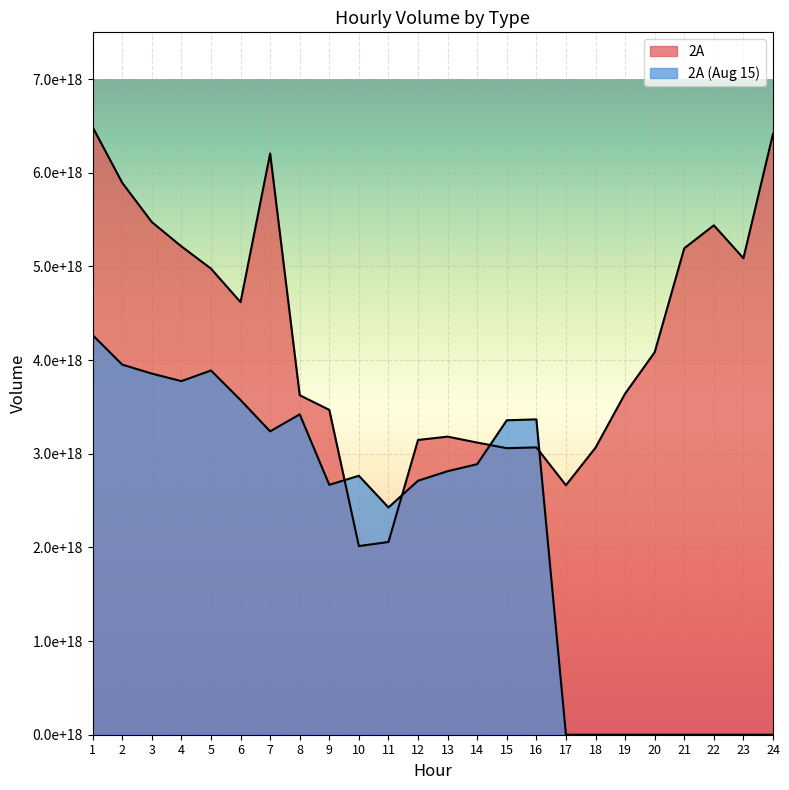

True or false: 2A (Aug 15) has a value of -1910272851668000512 at 18.

False